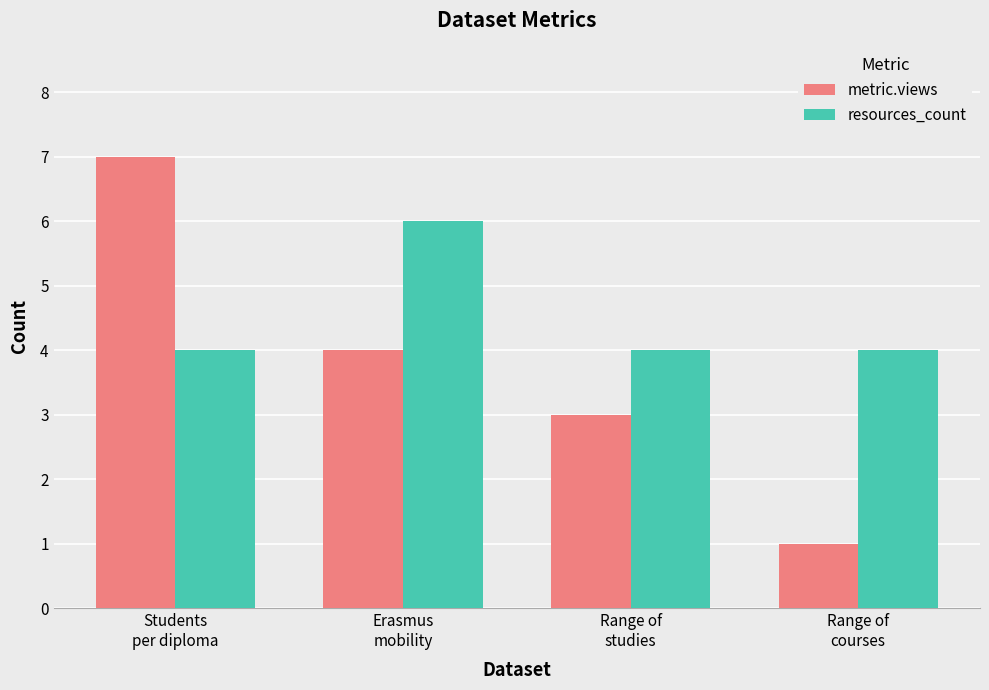

Rank the series at Range of
courses from lowest to highest value.

metric.views, resources_count